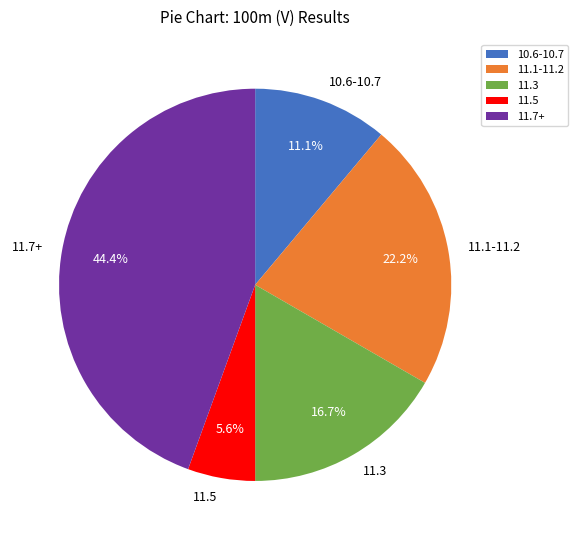

Rank the categories by value from highest to lowest.

11.7+, 11.1-11.2, 11.3, 10.6-10.7, 11.5